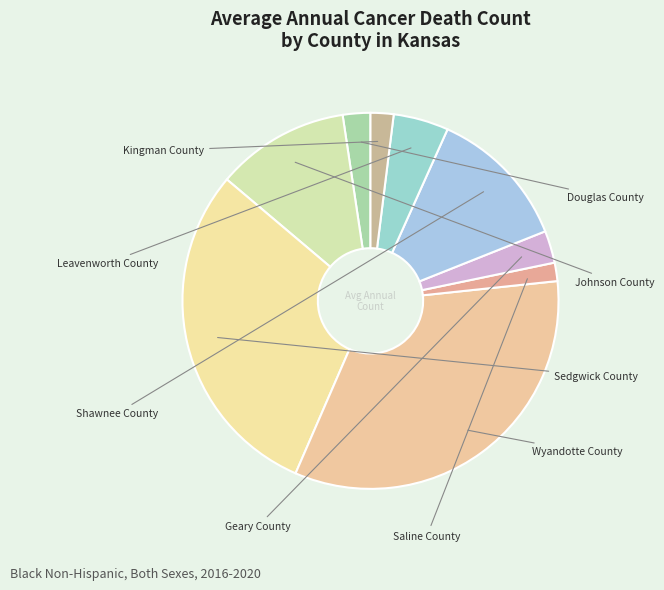

To the nearest percent, what is the combined percentage of Geary County and Wyandotte County?

36%